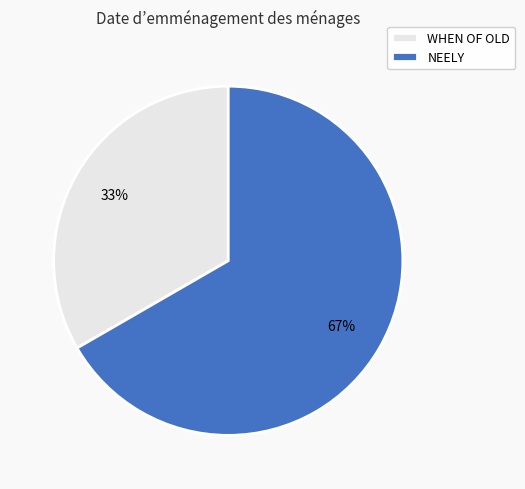

What is the smallest slice in the pie chart?

WHEN OF OLD